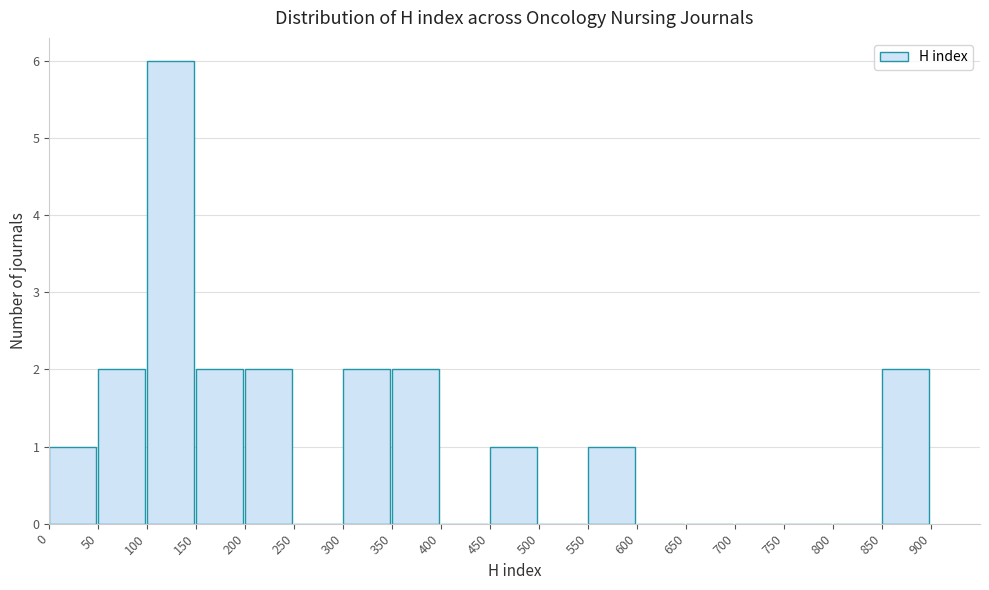

Reading left to right, transcribe this chart: for each bar, give the range it covers on the x-axis and its height. The values are not printed on the chart, so give them approximately, as read against the axis.

0 to 50: 1
50 to 100: 2
100 to 150: 6
150 to 200: 2
200 to 250: 2
250 to 300: 0
300 to 350: 2
350 to 400: 2
400 to 450: 0
450 to 500: 1
500 to 550: 0
550 to 600: 1
600 to 650: 0
650 to 700: 0
700 to 750: 0
750 to 800: 0
800 to 850: 0
850 to 900: 2